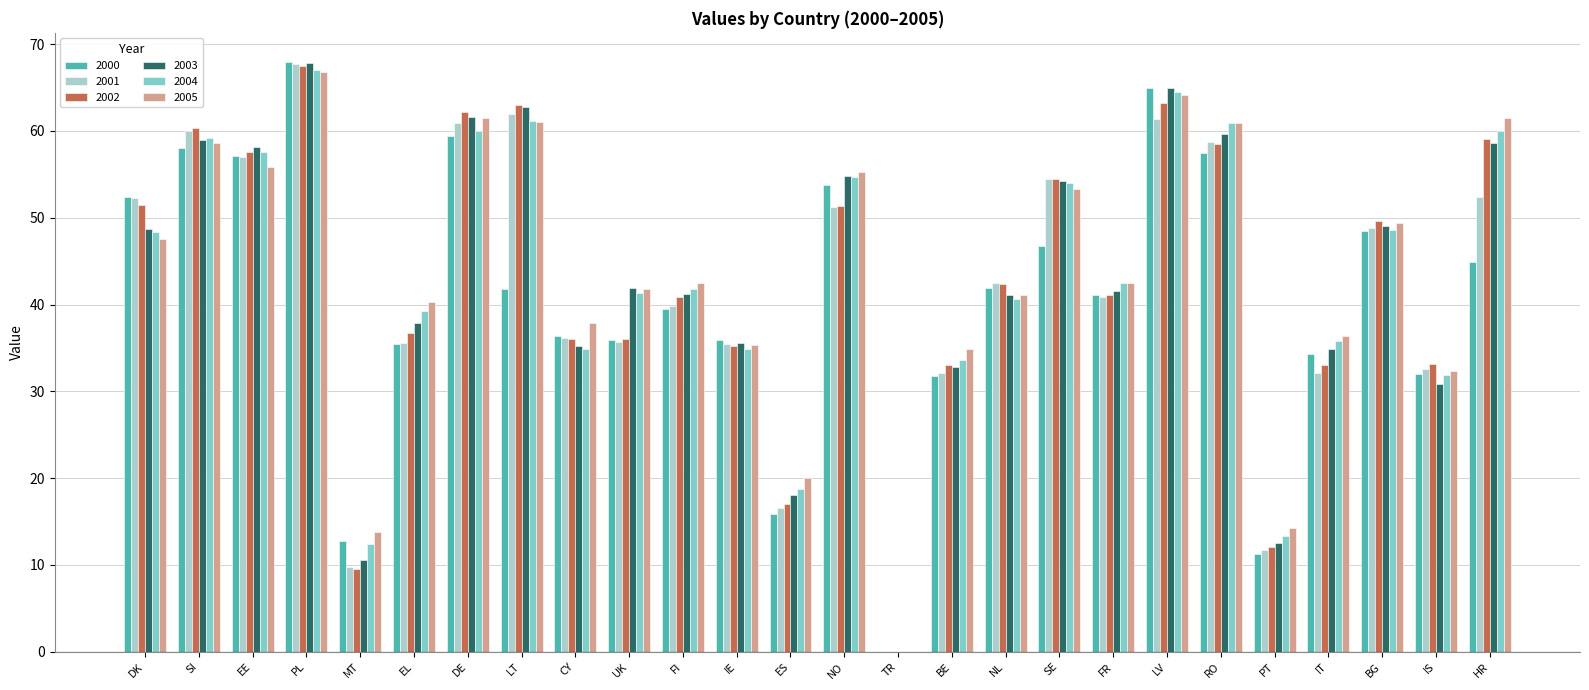

What is the total value across all series at BG?

293.9